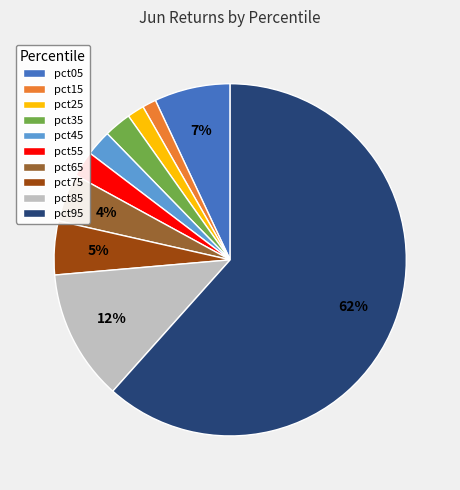

The pct95 slice represents 62% of the pie. True or false?

True